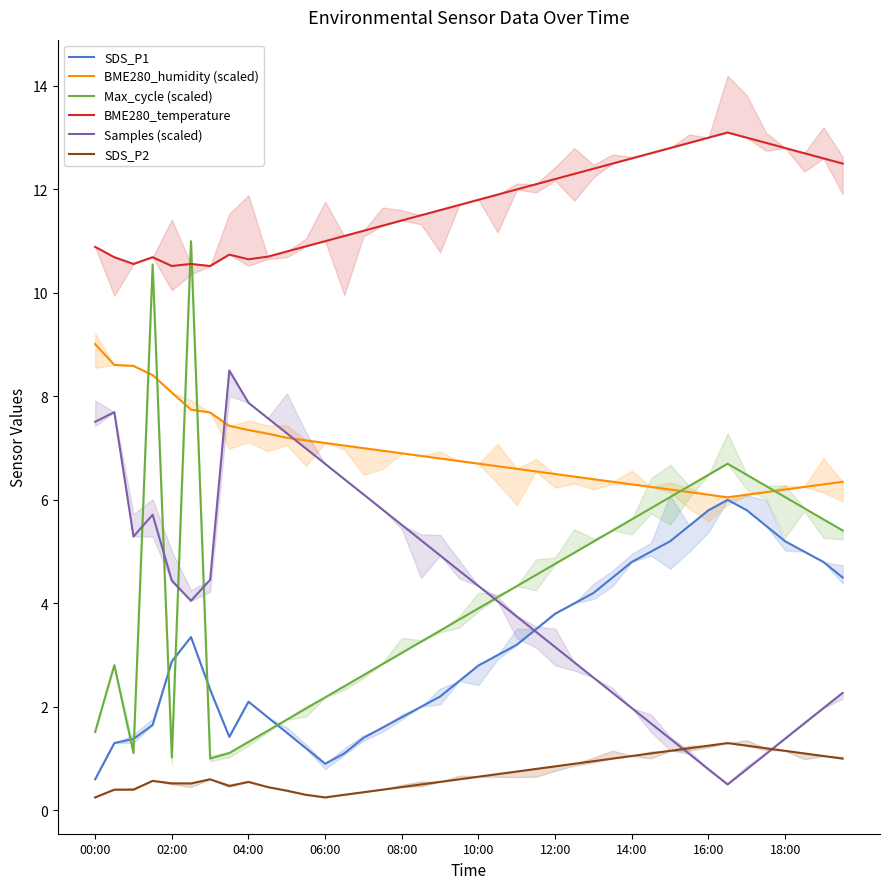

What is the minimum value for Max_cycle (scaled)?

1.0